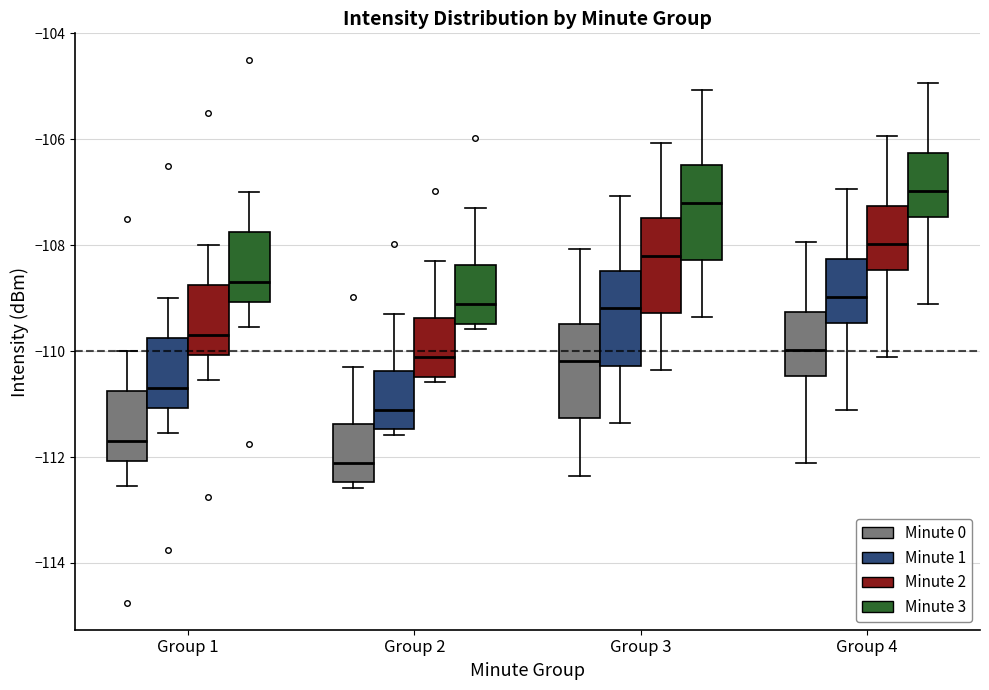

Which box has the highest median line?

Group 4 (Minute 3)